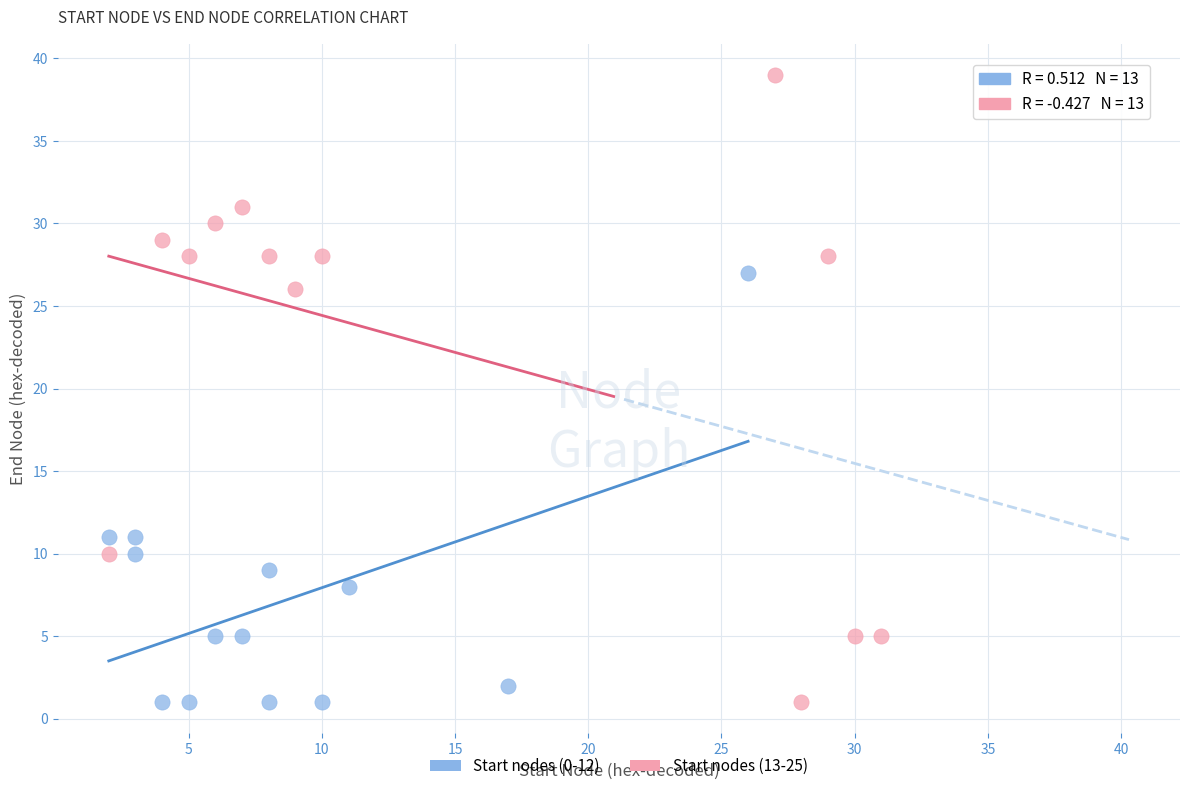

Which series has the widest spread of Y values?

Start nodes (13-25)